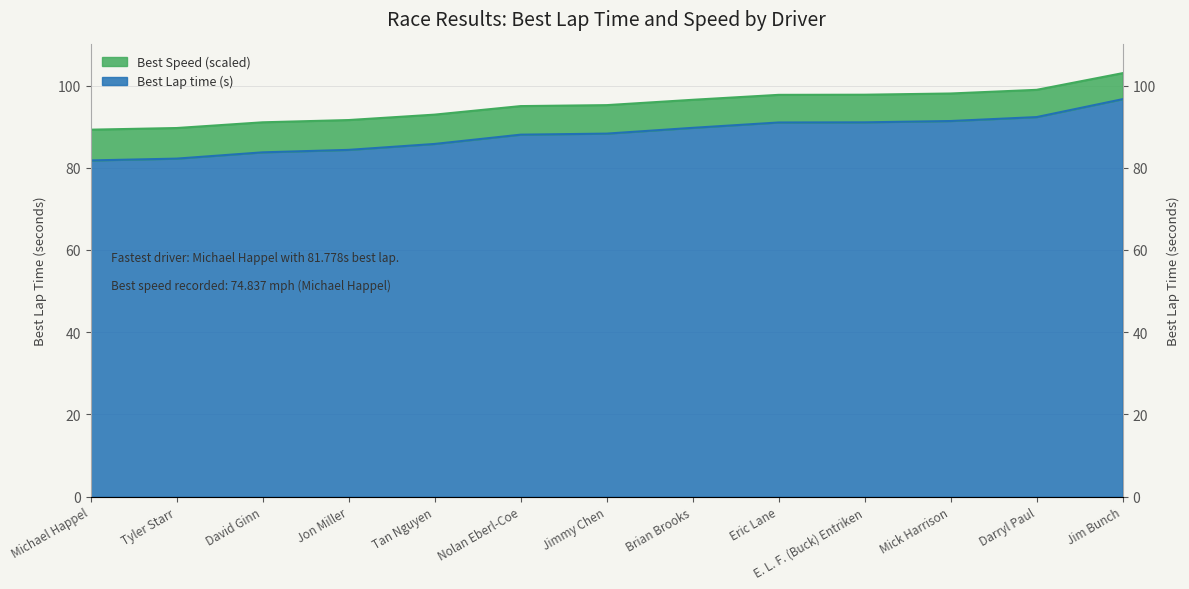

Reading right to left, transcribe all the data shown in this chart.

Best Lap time: Jim Bunch=96.7	Darryl Paul=92.3	Mick Harrison=91.4	E. L. F. (Buck) Entriken=91.0	Eric Lane=91.0	Brian Brooks=89.7	Jimmy Chen=88.3	Nolan Eberl-Coe=88.0	Tan Nguyen=85.8	Jon Miller=84.3	David Ginn=83.7	Tyler Starr=82.2	Michael Happel=81.8
Best Speed: Jim Bunch=103.0	Darryl Paul=99.0	Mick Harrison=98.1	E. L. F. (Buck) Entriken=97.8	Eric Lane=97.7	Brian Brooks=96.5	Jimmy Chen=95.2	Nolan Eberl-Coe=95.0	Tan Nguyen=92.9	Jon Miller=91.6	David Ginn=91.1	Tyler Starr=89.7	Michael Happel=89.3